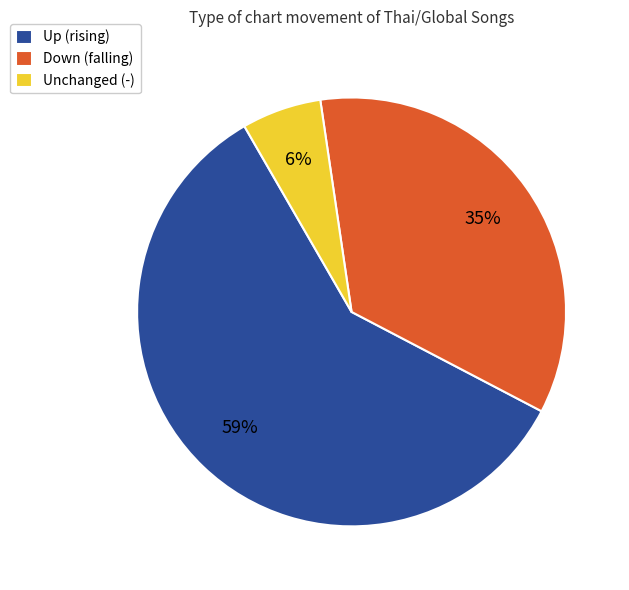

What percentage is the Down (falling) slice, to the nearest percent?

35%